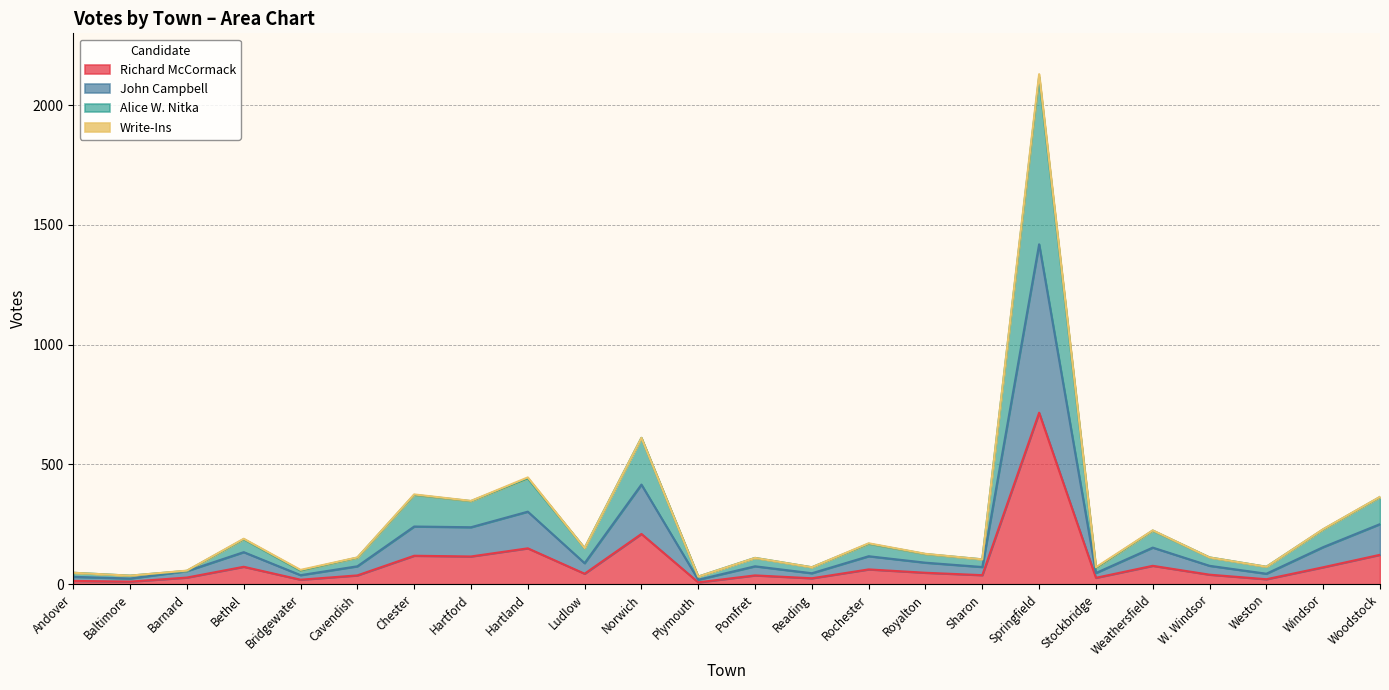

What position from the right is Stockbridge?

6